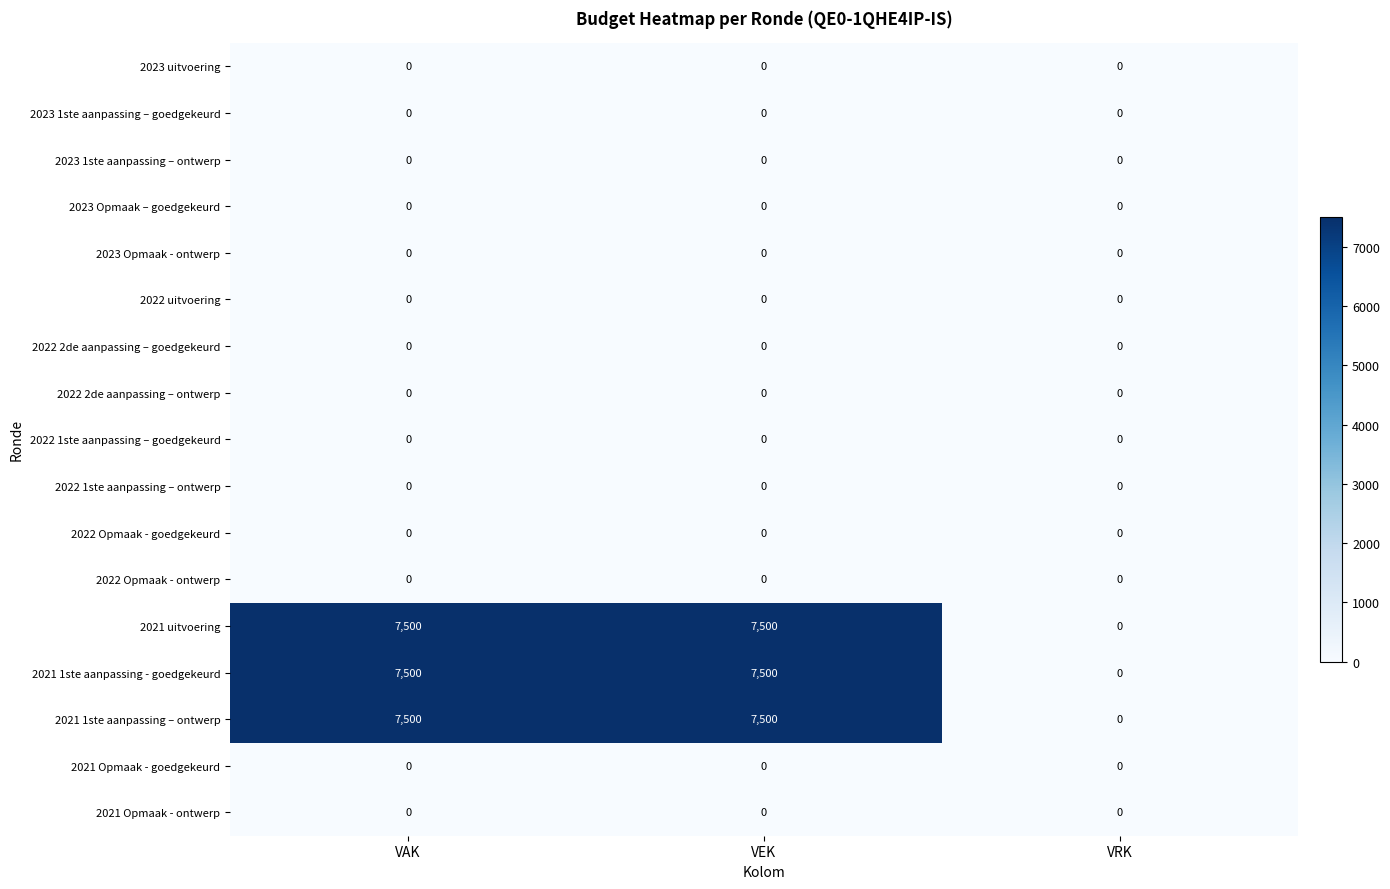

What is the total value across all series at VEK?

22500